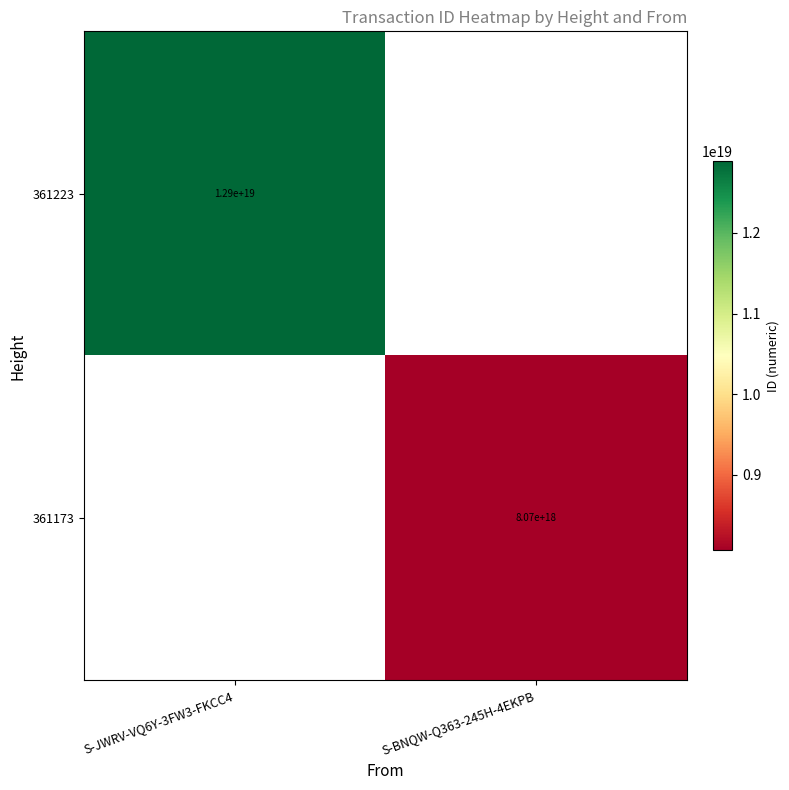

The value of 361223 at S-JWRV-VQ6Y-3FW3-FKCC4 is 20356516359052845056. True or false?

False